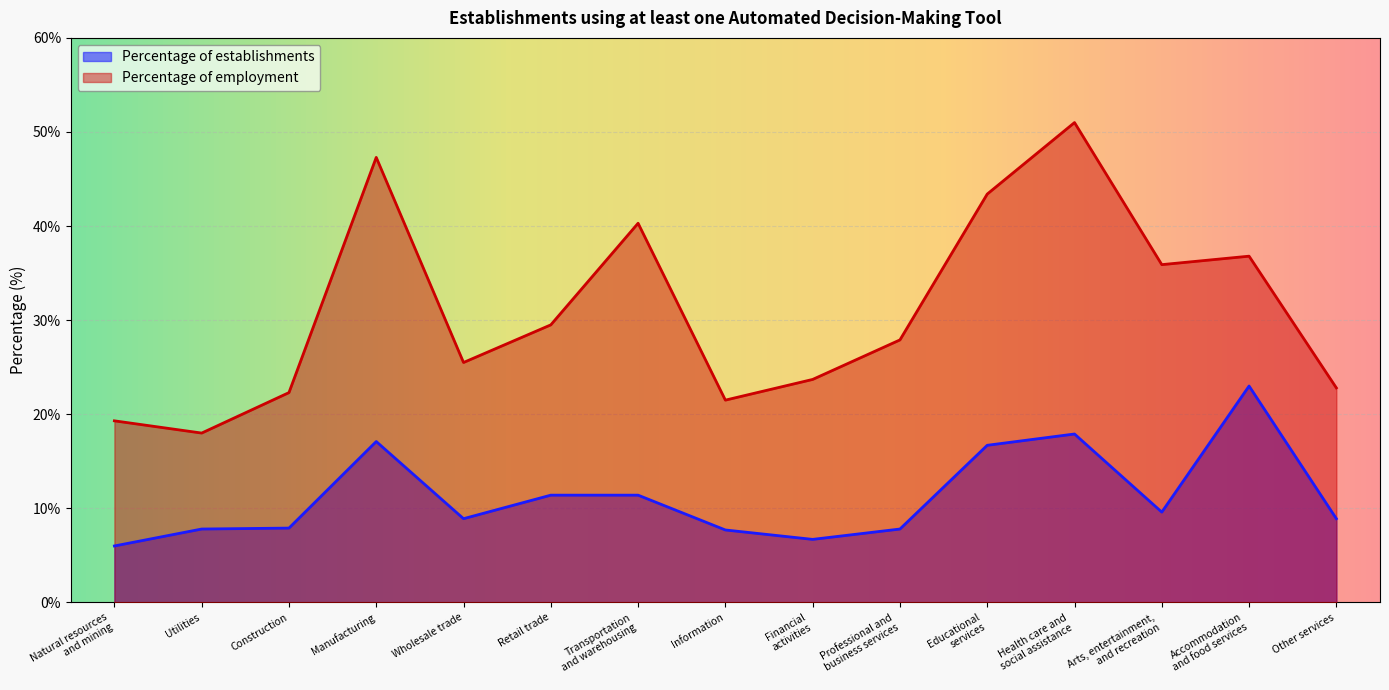

Read the Percentage of establishments value at Transportation
and warehousing.

11.4